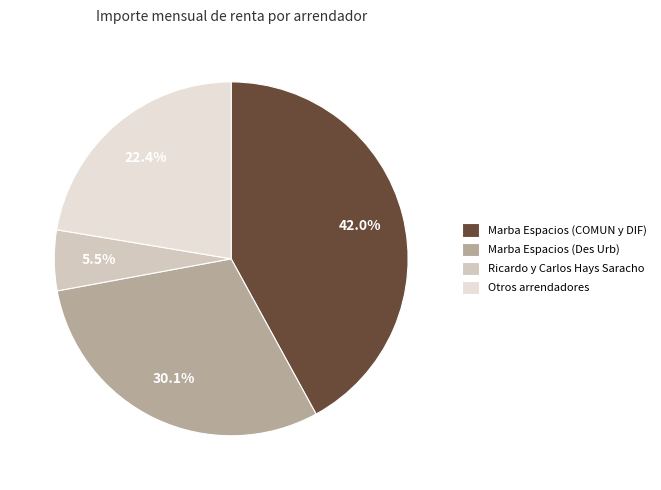

Is there any slice that represents more than half of the pie?

No